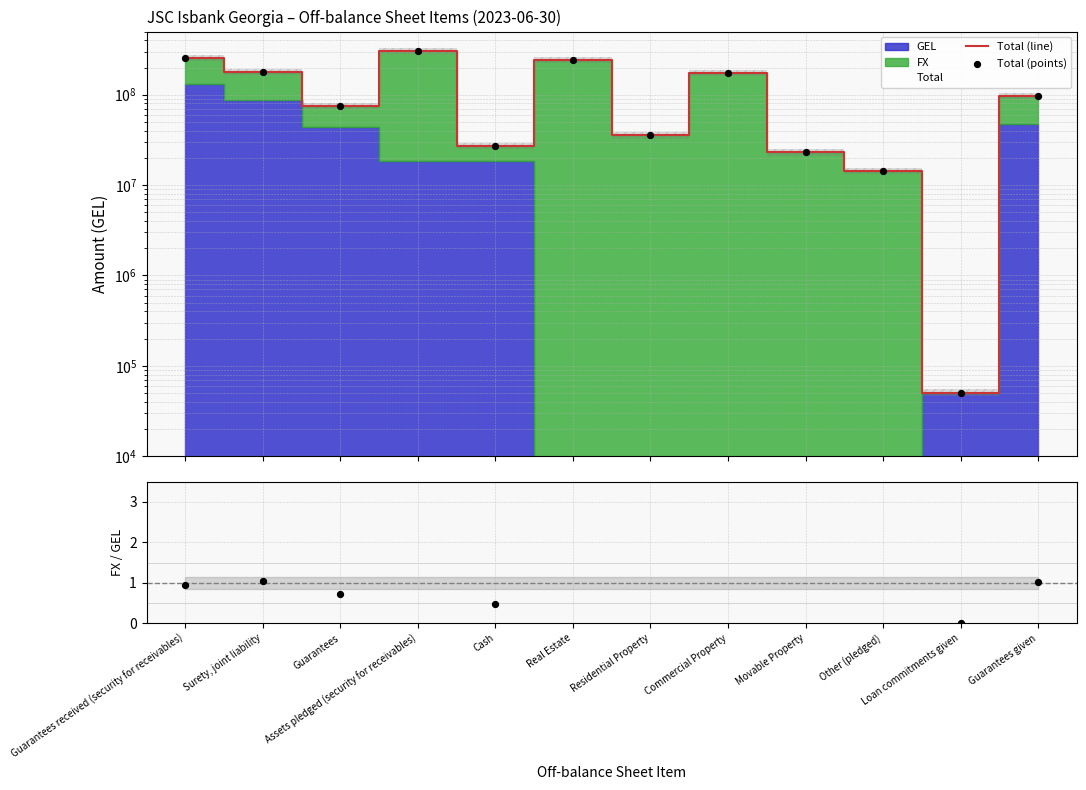

At how many categories does at least one series exceed 98686373?

5